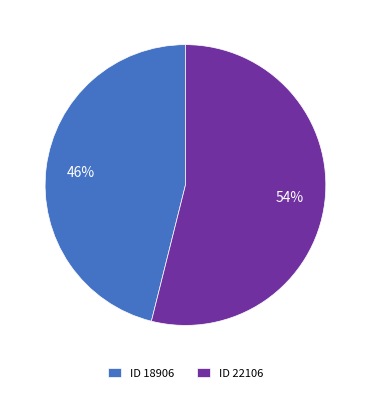

What percentage is the ID 18906 slice, to the nearest percent?

46%